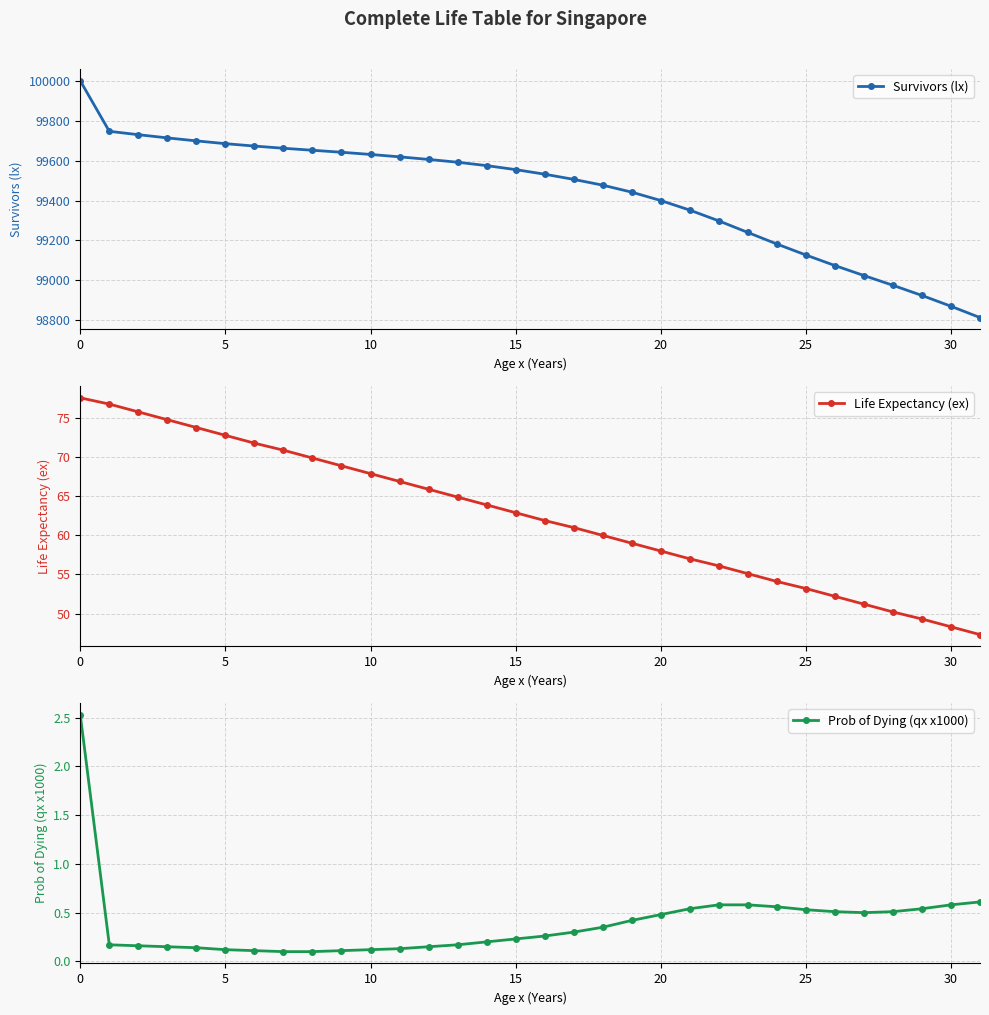

The value of Survivors (lx) at 9 is 39762.9. True or false?

False